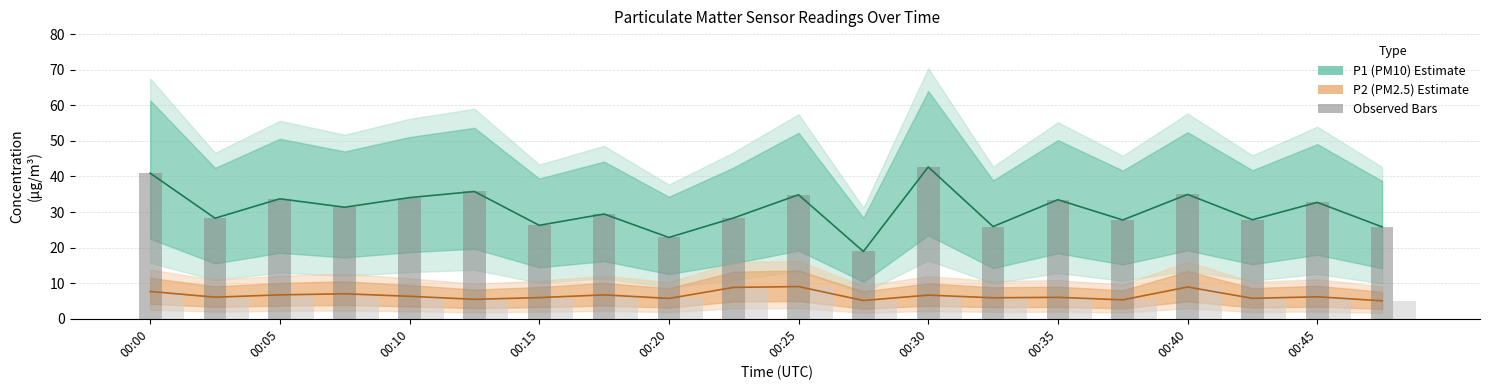

Where is P2 Bars nearest to the value 7?

00:15